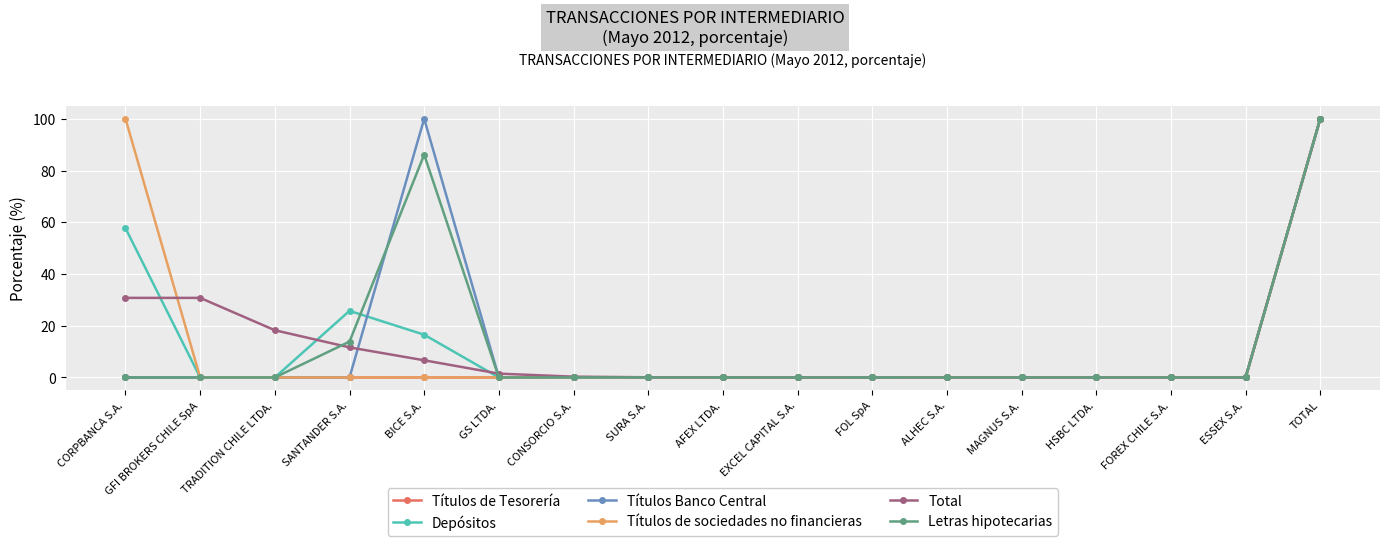

At which label is Total closest to 50?

CORPBANCA S.A.